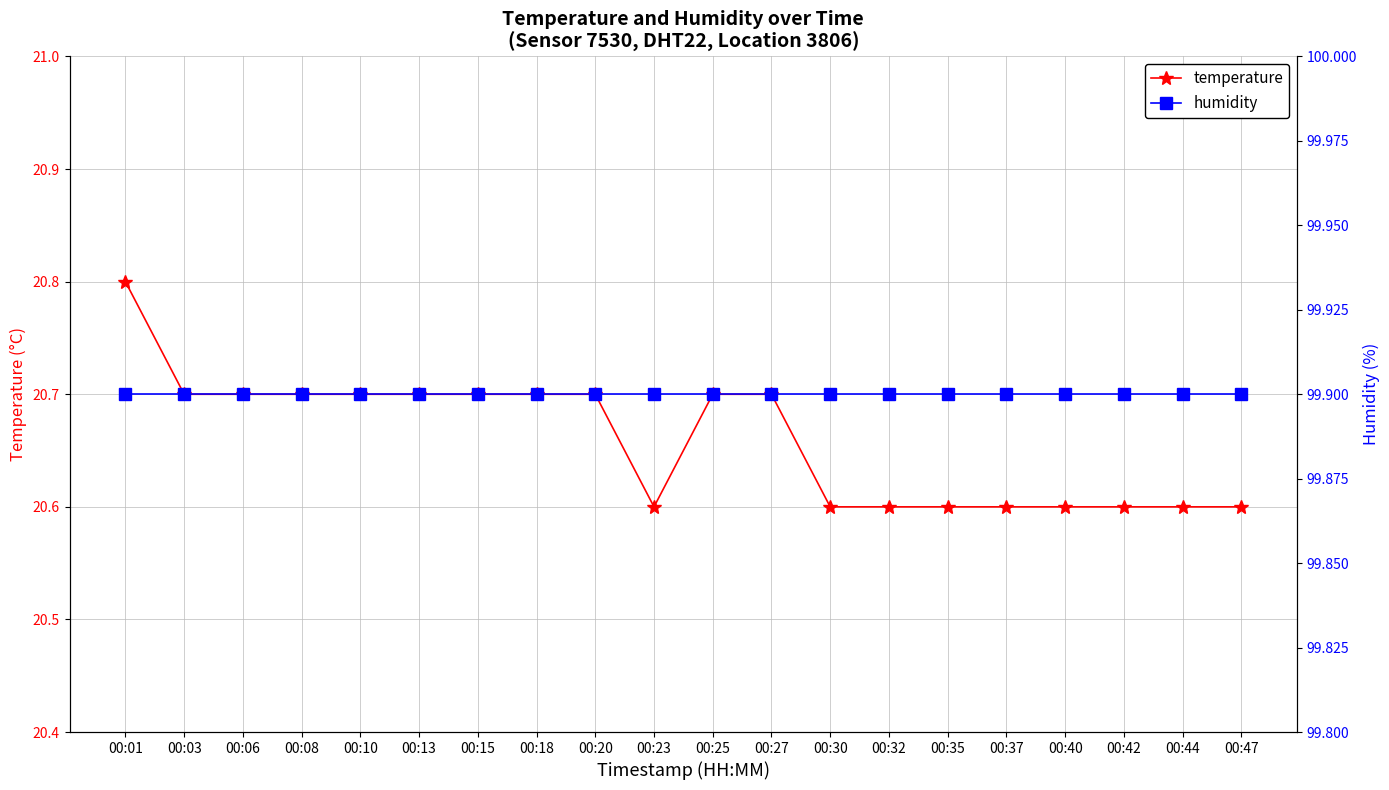

At which label does humidity reach its peak?

00:01